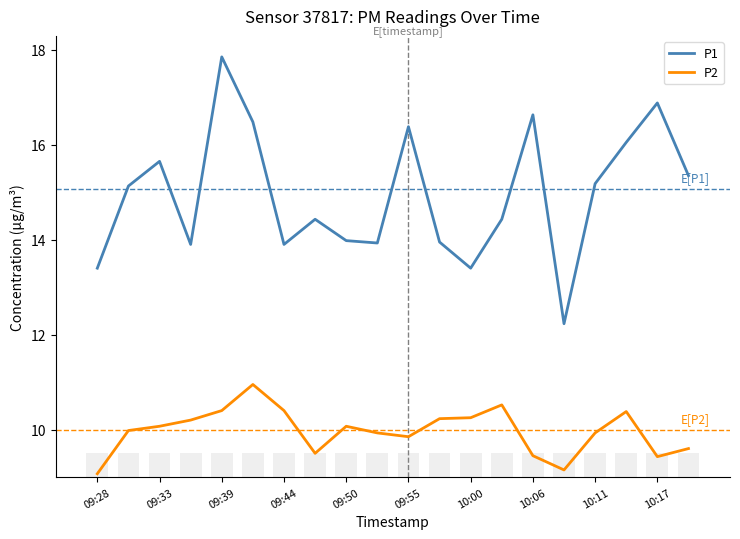

What is the difference between the highest and lowest values at 11?

3.7